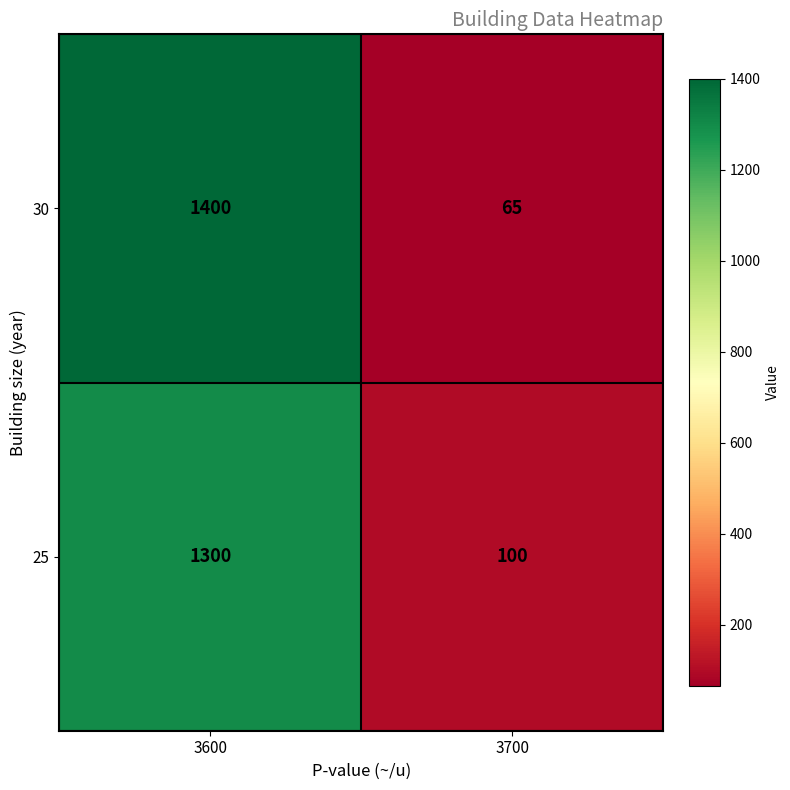

Count the number of categories in the chart.

2